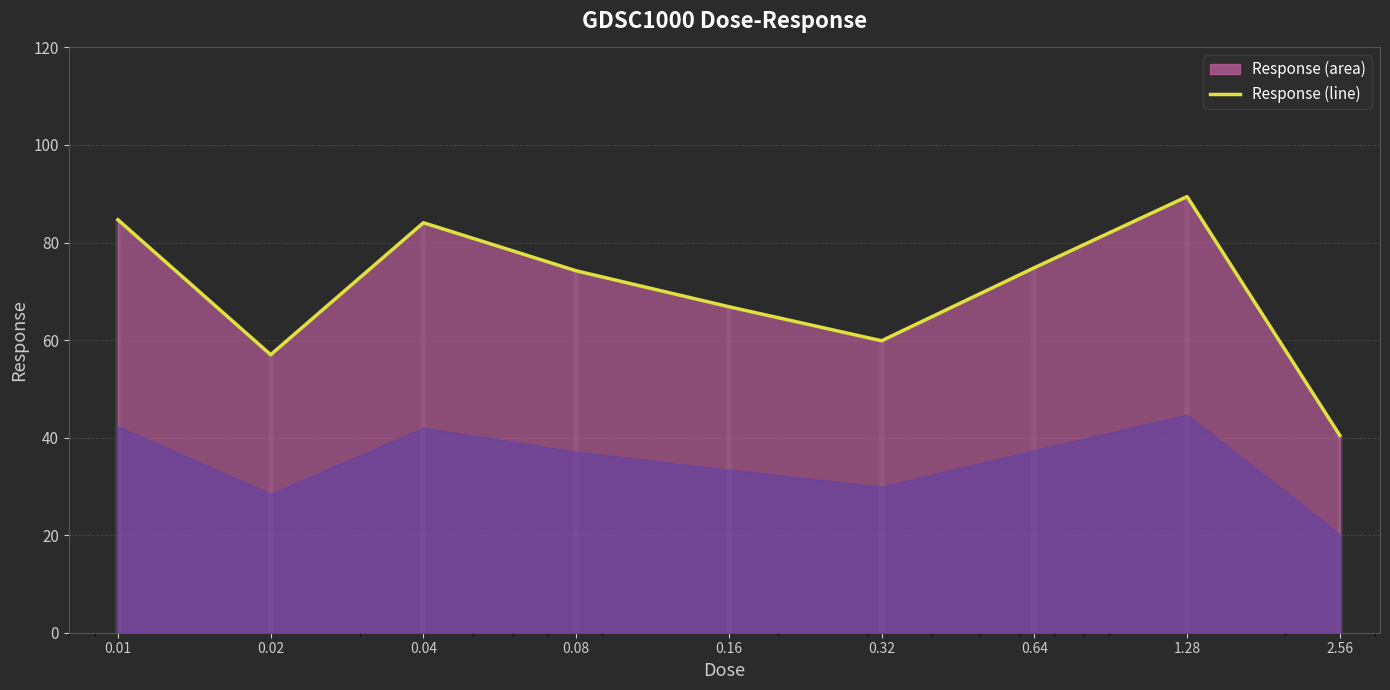

Where does the data first go above 74?

0.01